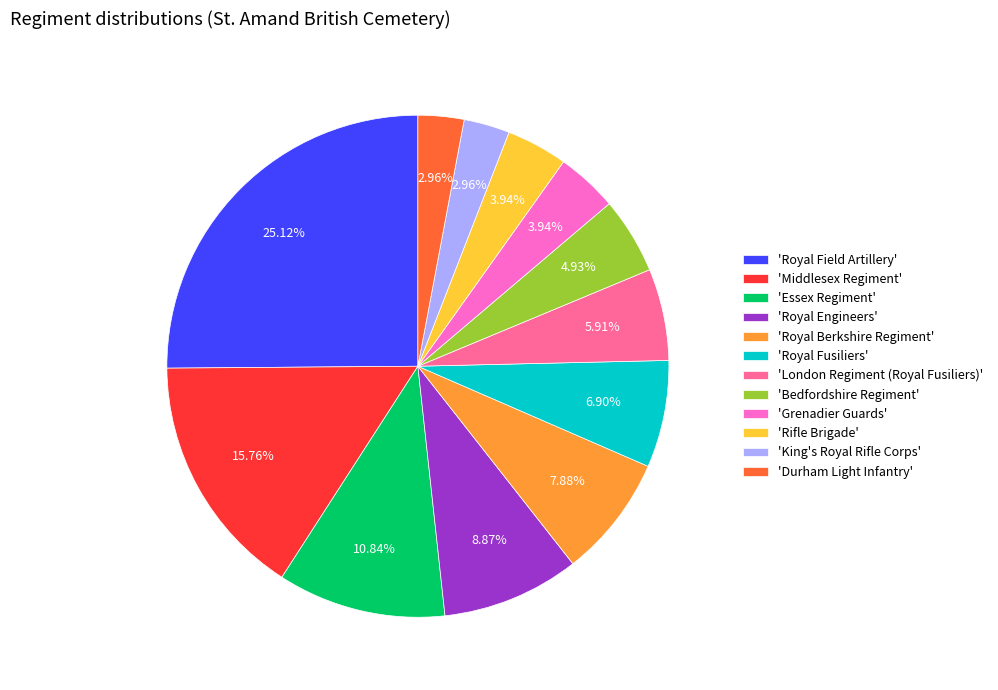

Count the number of slices in the pie.

12